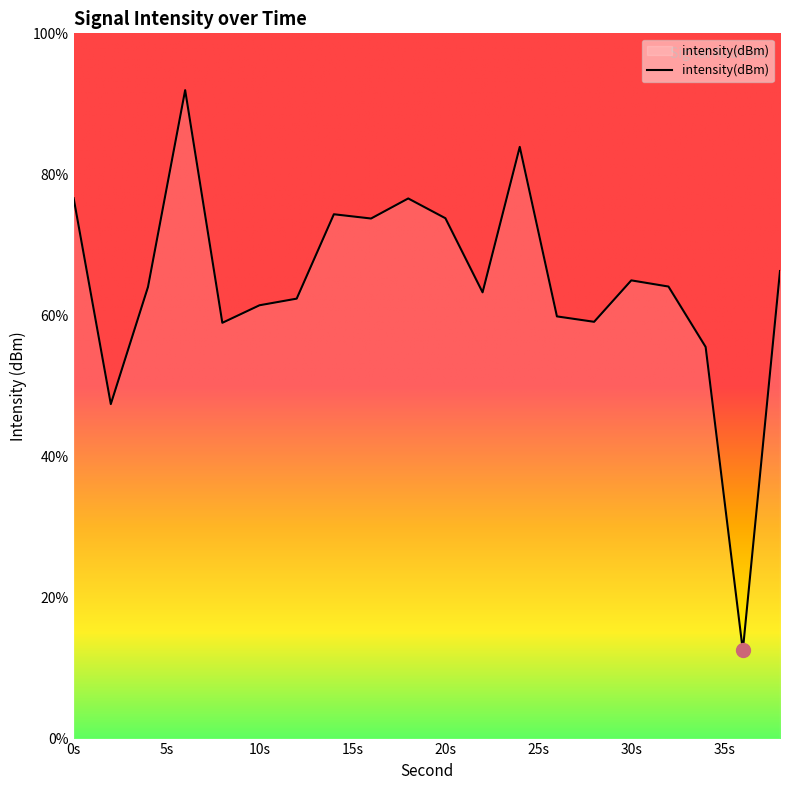

What is the difference between the maximum and minimum values?

79.4